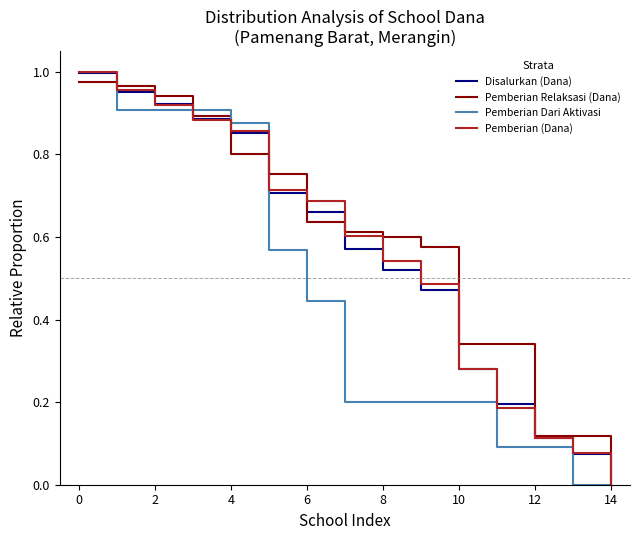

True or false: Disalurkan (Dana) has a value of 0.0 at 14.

True